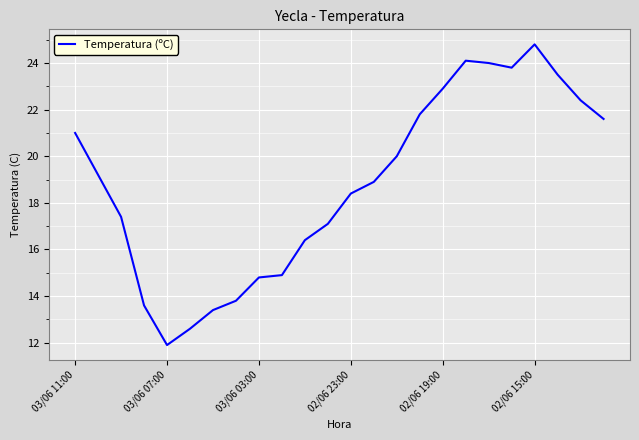

What is the greatest value displayed?

24.8